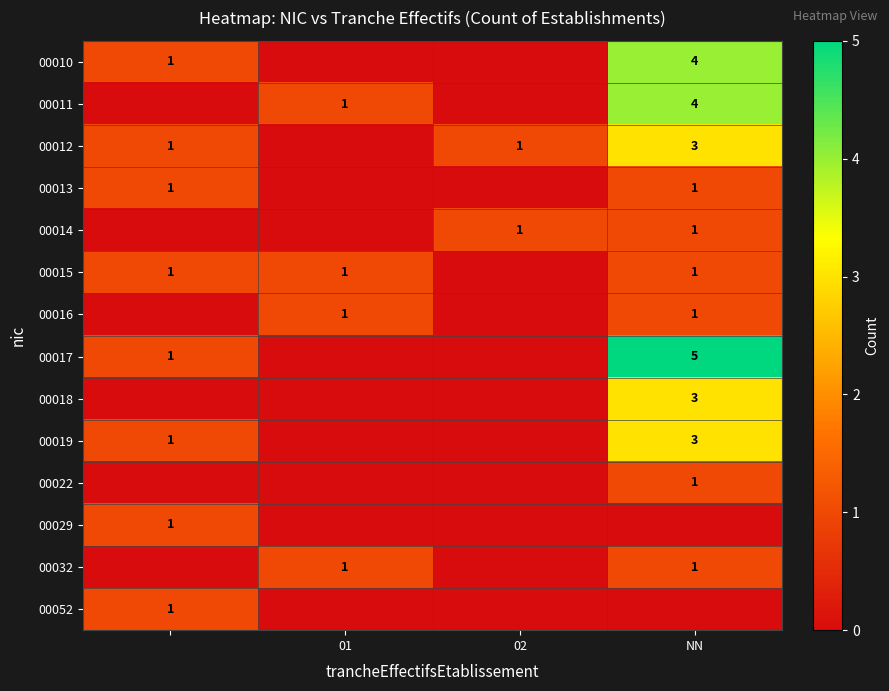

The 00032 series shows 1 at NN. True or false?

True